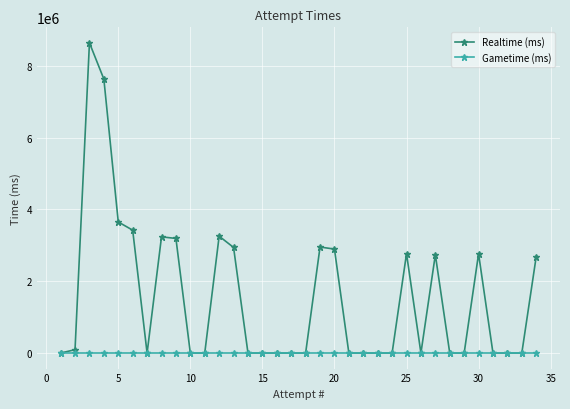

Which series has the widest spread of values?

Realtime (ms)